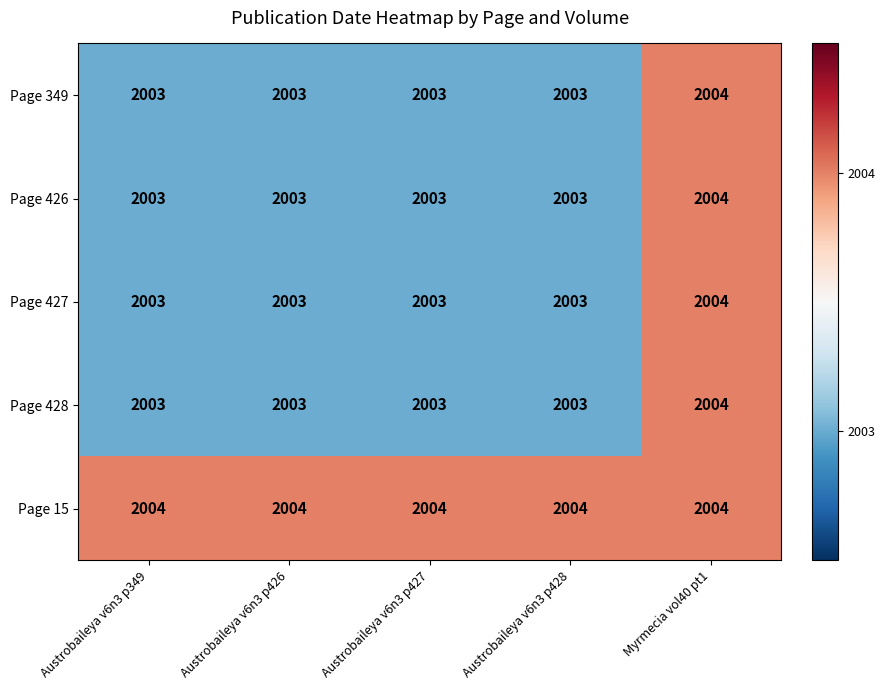

What is the average value of the Page 427 series?

2003